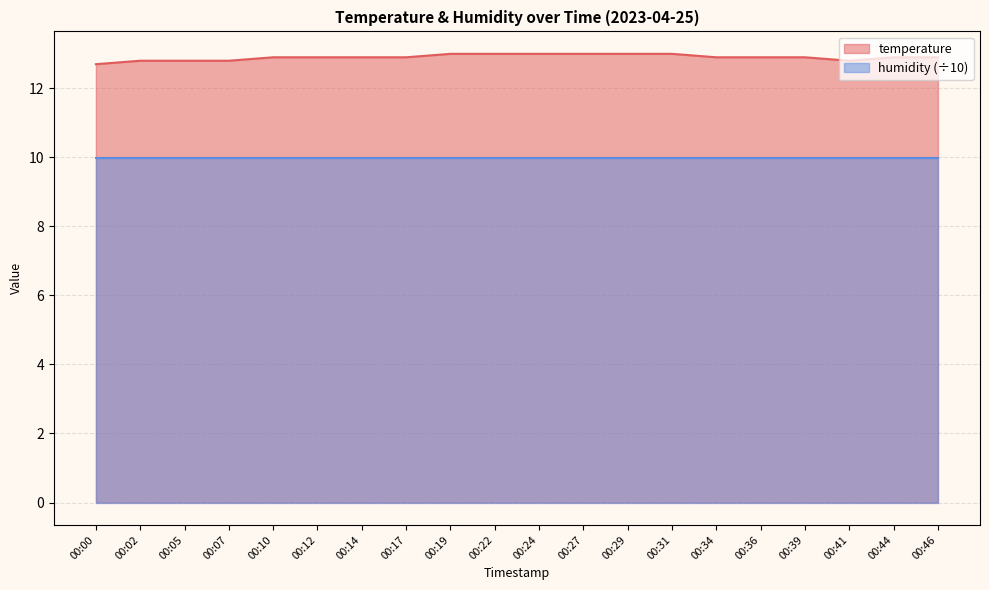

True or false: there are more than 1 points higher than both neighbors.

False